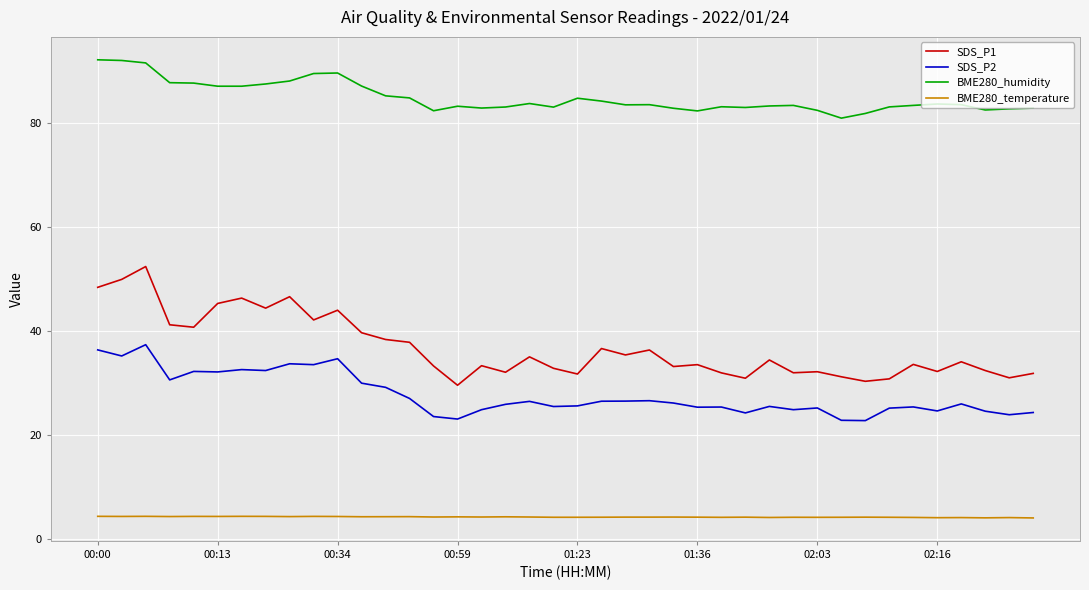

How many values in the SDS_P1 series exceed 34?

20